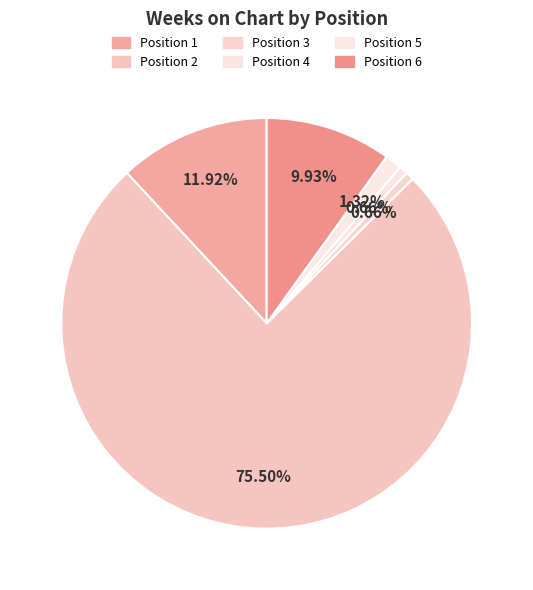

Count the number of slices in the pie.

6